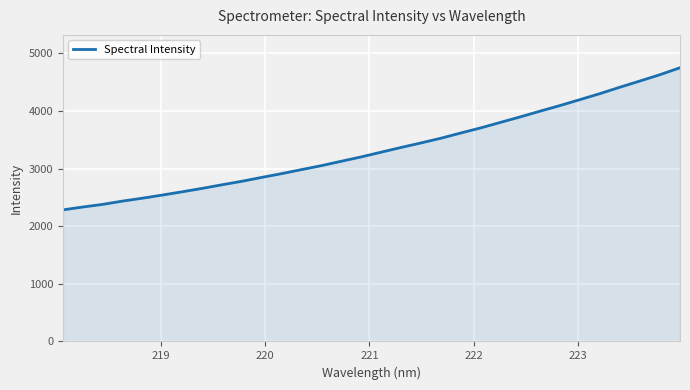

What is the greatest value displayed?

4752.4